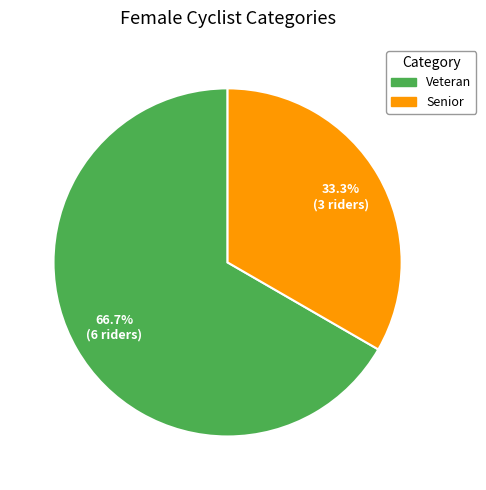

To the nearest percent, what is the difference between the largest and smallest slice percentages?

33%